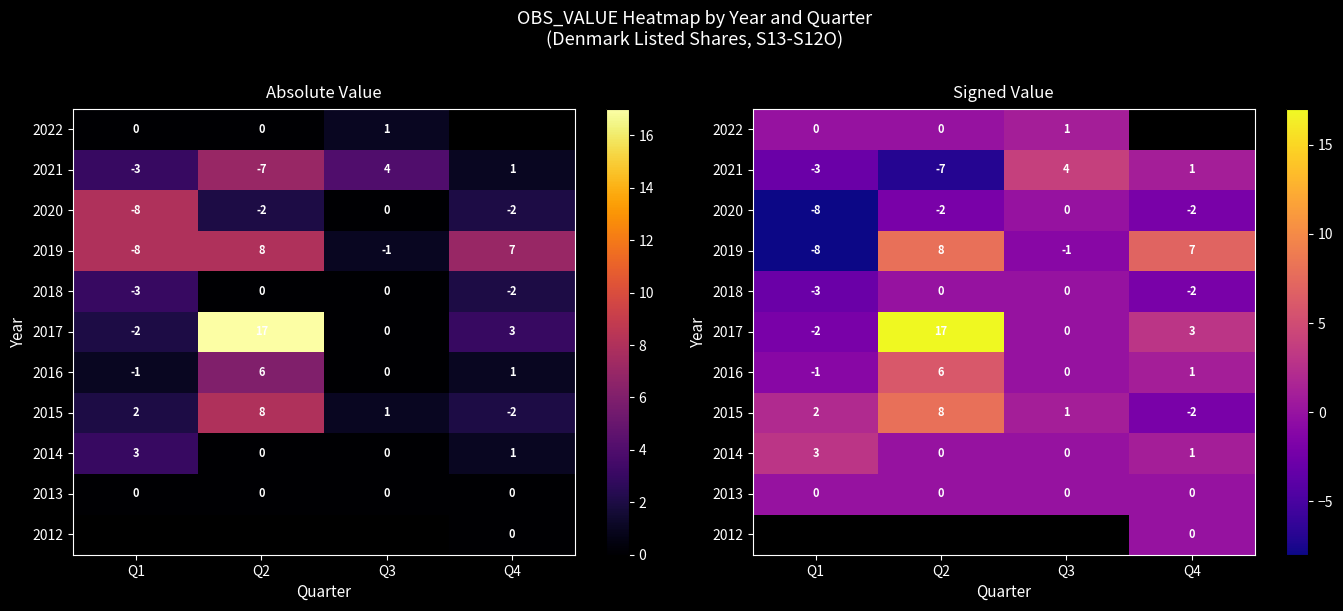

What is the maximum value shown in the chart?

17.0